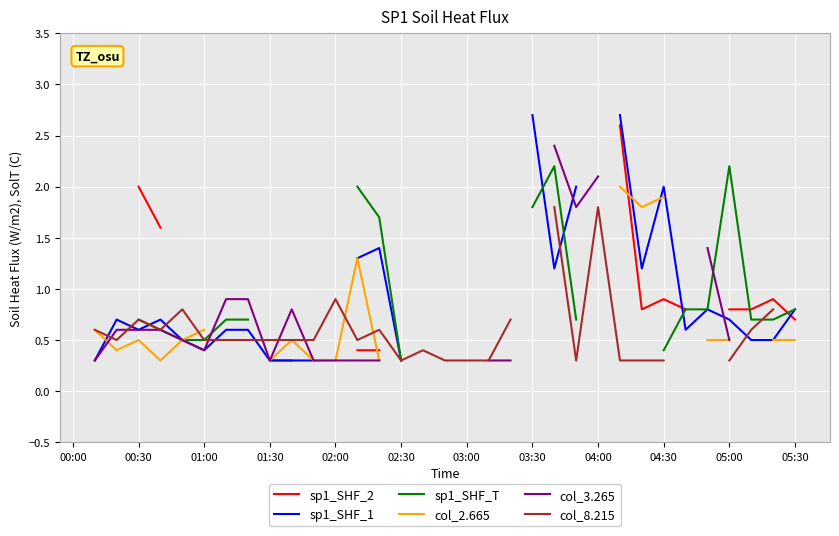

Between 05:30 and 12, which series saw the biggest shift?

col_8.215